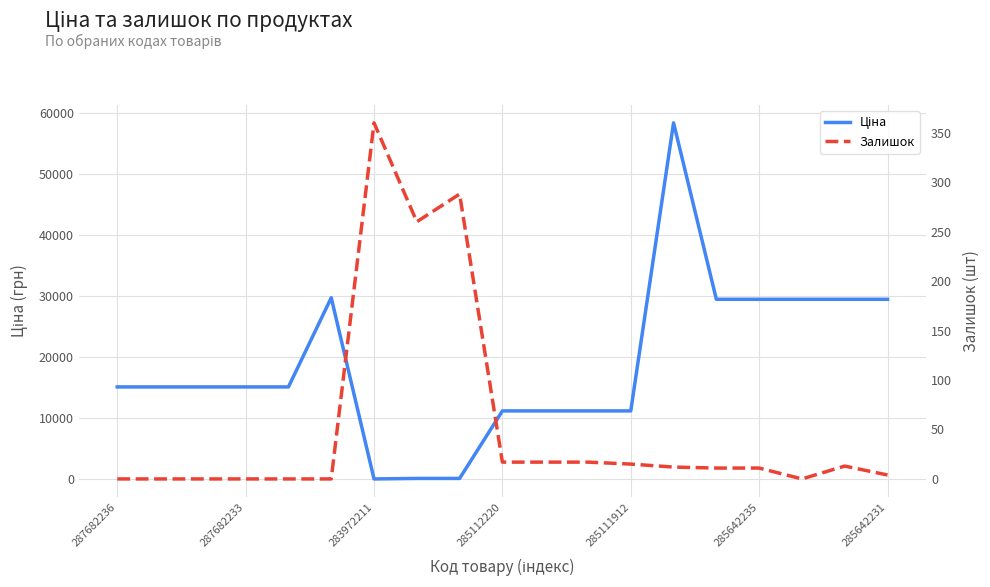

What is the sum of all Ціна values?

356244.1